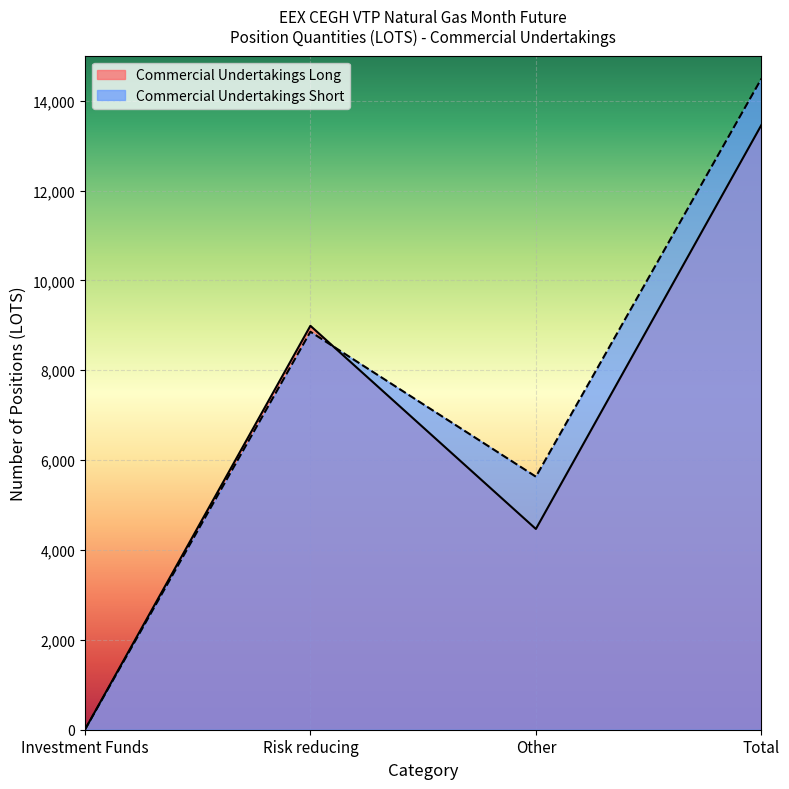

How many values in the Commercial Undertakings Long series are below 8990?

2